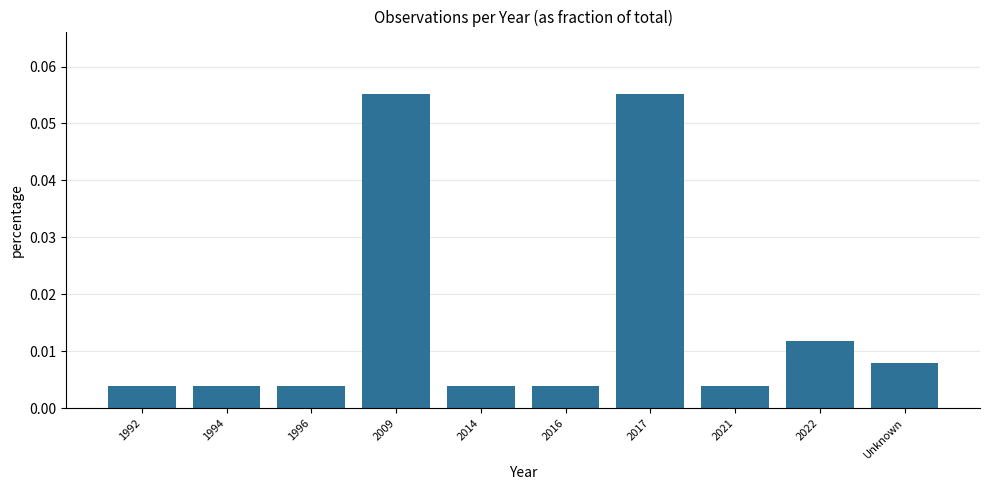

What position from the right is 1996?

8